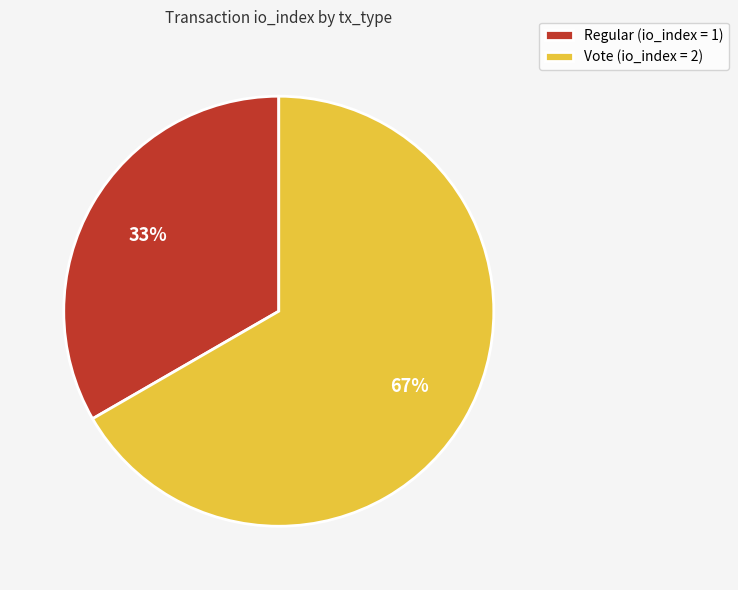

Is there any slice that represents more than half of the pie?

Yes